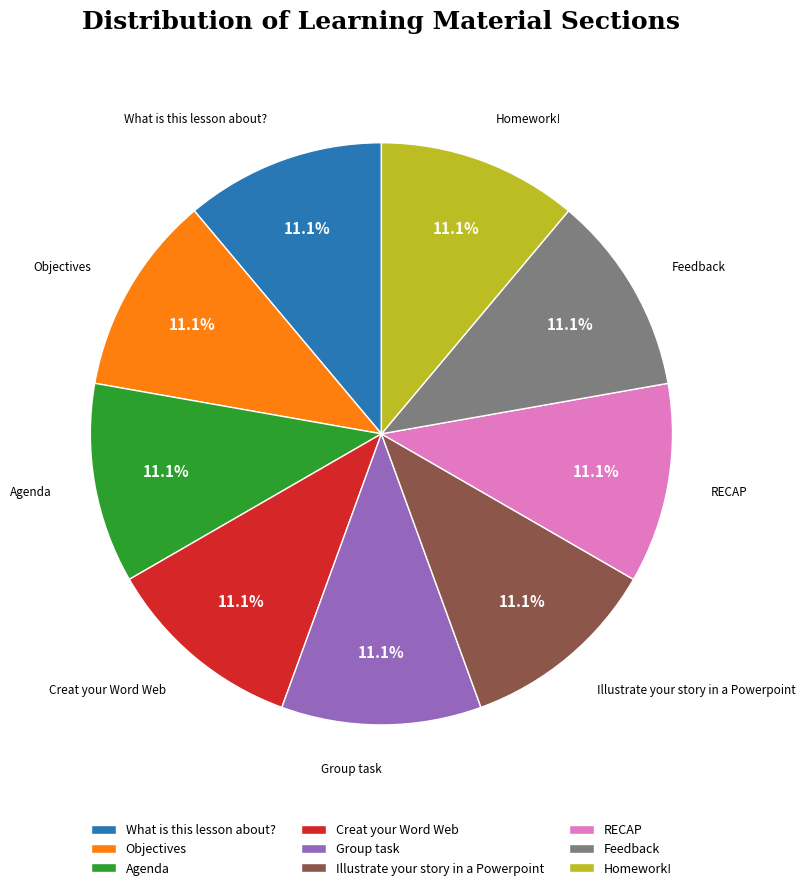

To the nearest percent, what percentage of the pie is Agenda?

11%